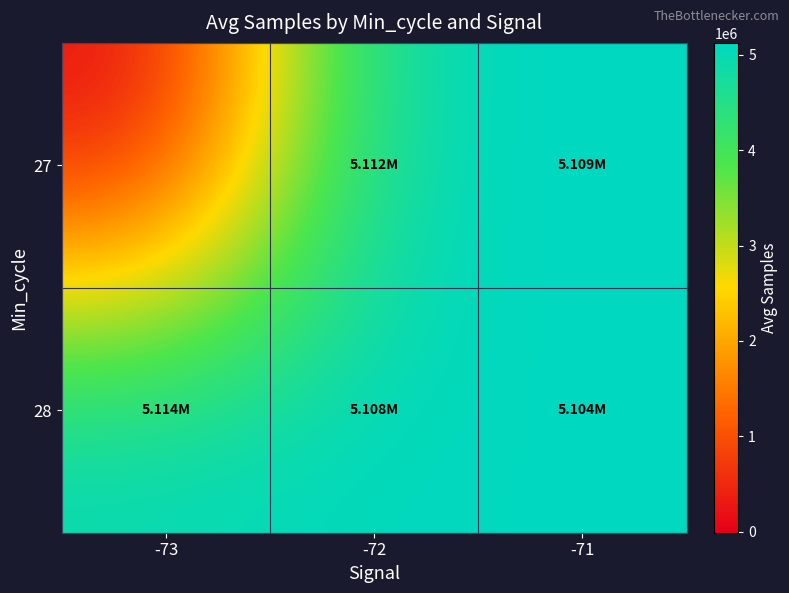

Reading right to left, extract all data points from this chart.

27: -71=5108718.2	-72=5111987.7	-73=0.0
28: -71=5104308.7	-72=5107582.0	-73=5113858.0